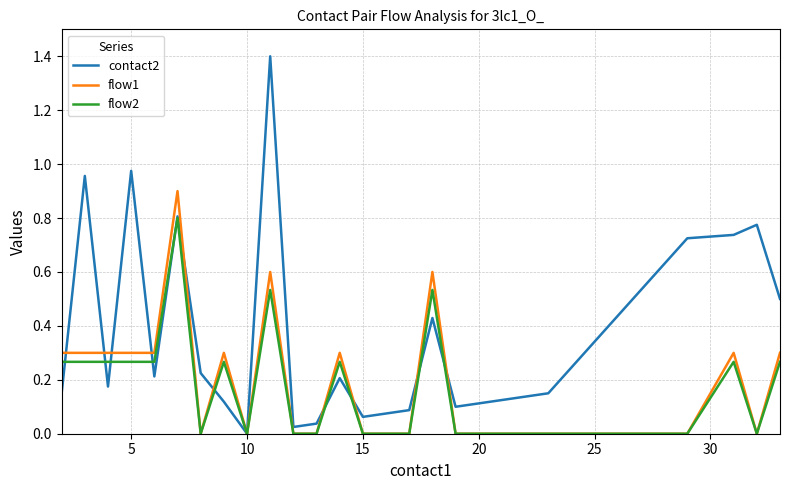

Count the number of categories in the chart.

24